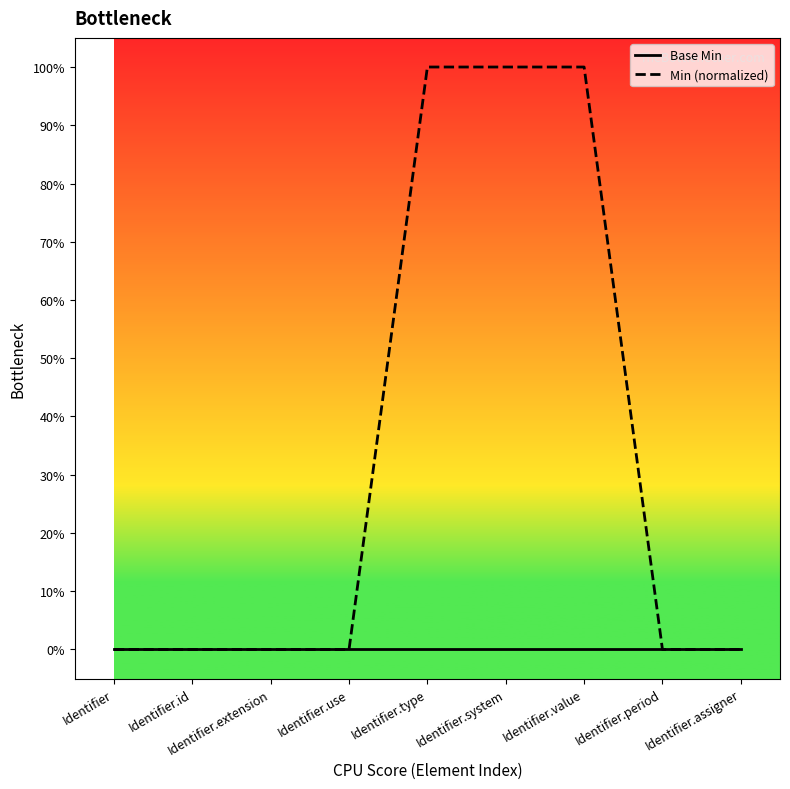

What are all the series names shown in the legend?

Base Min, Min (normalized)